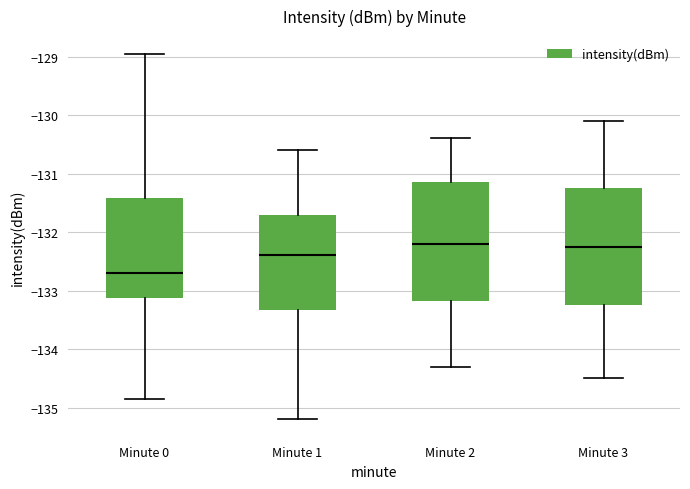

Which box has the lowest median line?

Minute 0